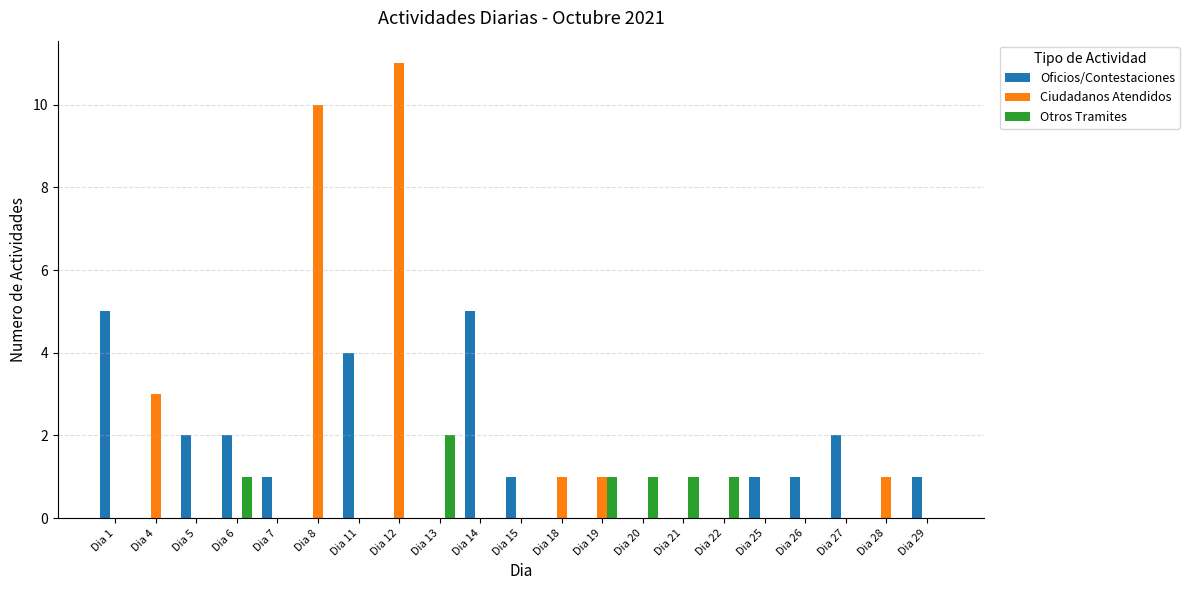

Which series changed the most between Dia 19 and Dia 21?

Ciudadanos Atendidos